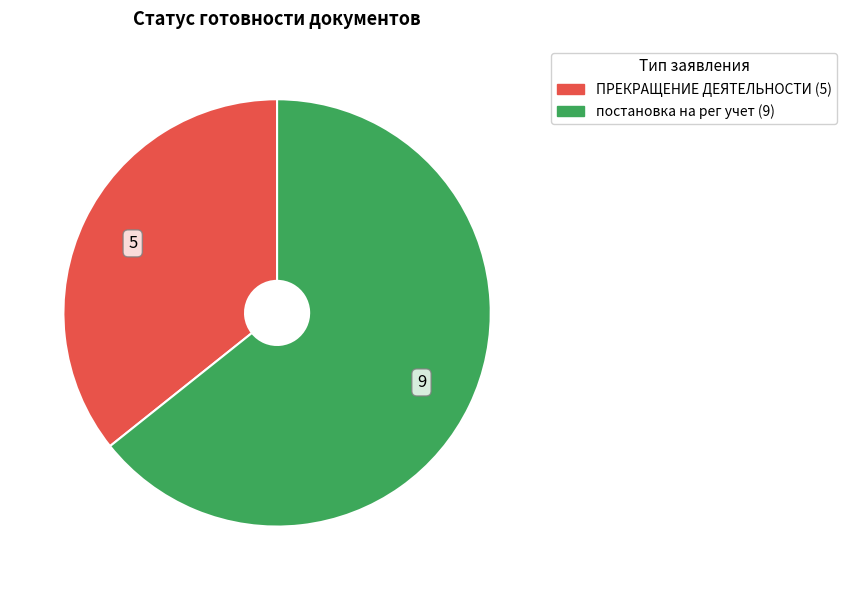

Is there any slice that represents more than half of the pie?

Yes